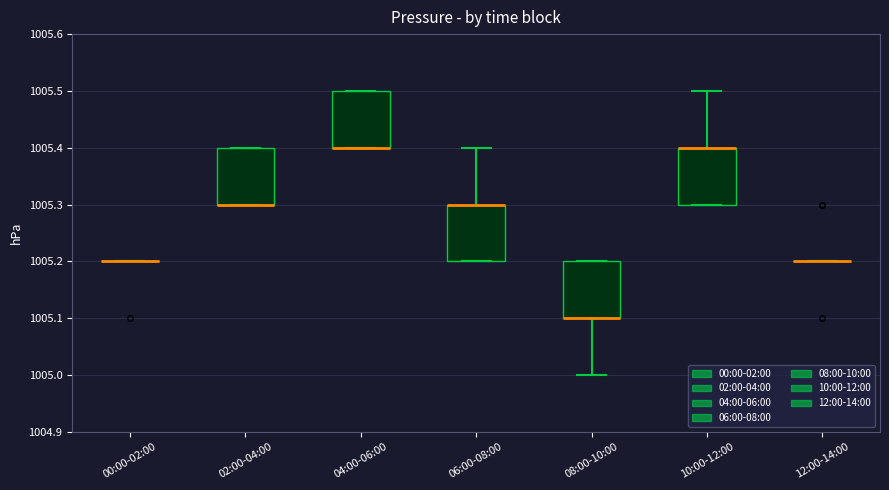

Reading left to right, read every box against the y-axis: the position of its median line, the range the box covers, and the ends of its whiskers. The values are not printed on the chart, so give them approximately, as read against the axis.

00:00-02:00: box collapsed to a line at 1005.2, whiskers 1005.2 to 1005.2
02:00-04:00: median 1005.3 (drawn on the box's lower edge), box 1005.3 to 1005.4, whiskers 1005.3 to 1005.4
04:00-06:00: median 1005.4 (drawn on the box's lower edge), box 1005.4 to 1005.5, whiskers 1005.4 to 1005.5
06:00-08:00: median 1005.3 (drawn on the box's upper edge), box 1005.2 to 1005.3, whiskers 1005.2 to 1005.4
08:00-10:00: median 1005.1 (drawn on the box's lower edge), box 1005.1 to 1005.2, whiskers 1005.0 to 1005.2
10:00-12:00: median 1005.4 (drawn on the box's upper edge), box 1005.3 to 1005.4, whiskers 1005.3 to 1005.5
12:00-14:00: box collapsed to a line at 1005.2, whiskers 1005.2 to 1005.2